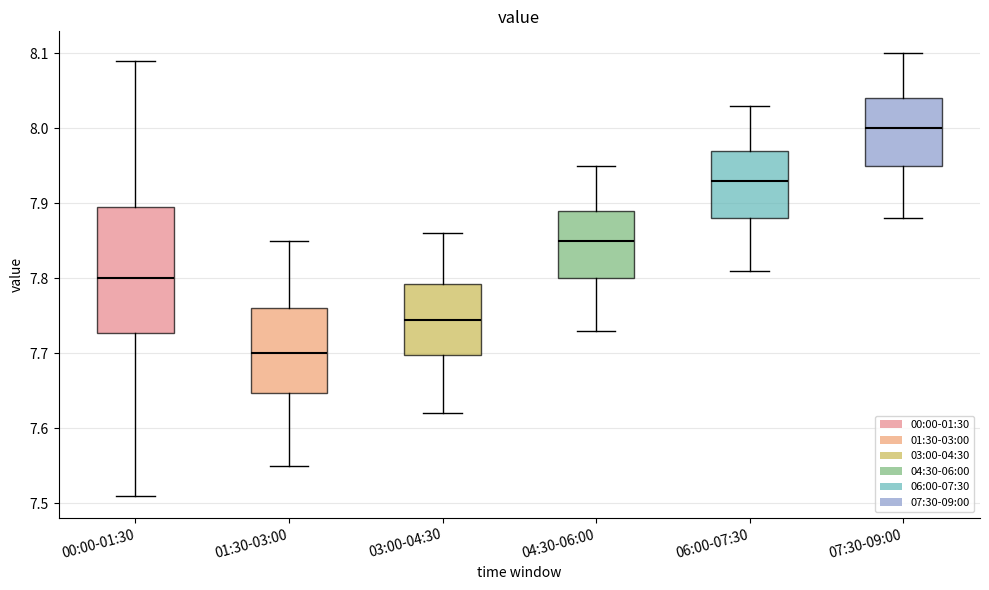

Which box is the tallest, from its lower edge to its upper edge?

00:00-01:30